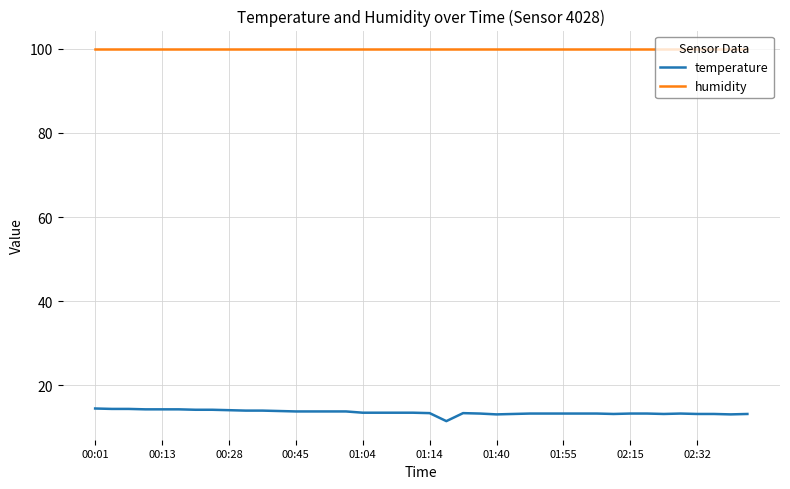

True or false: temperature and humidity cross at least once.

False